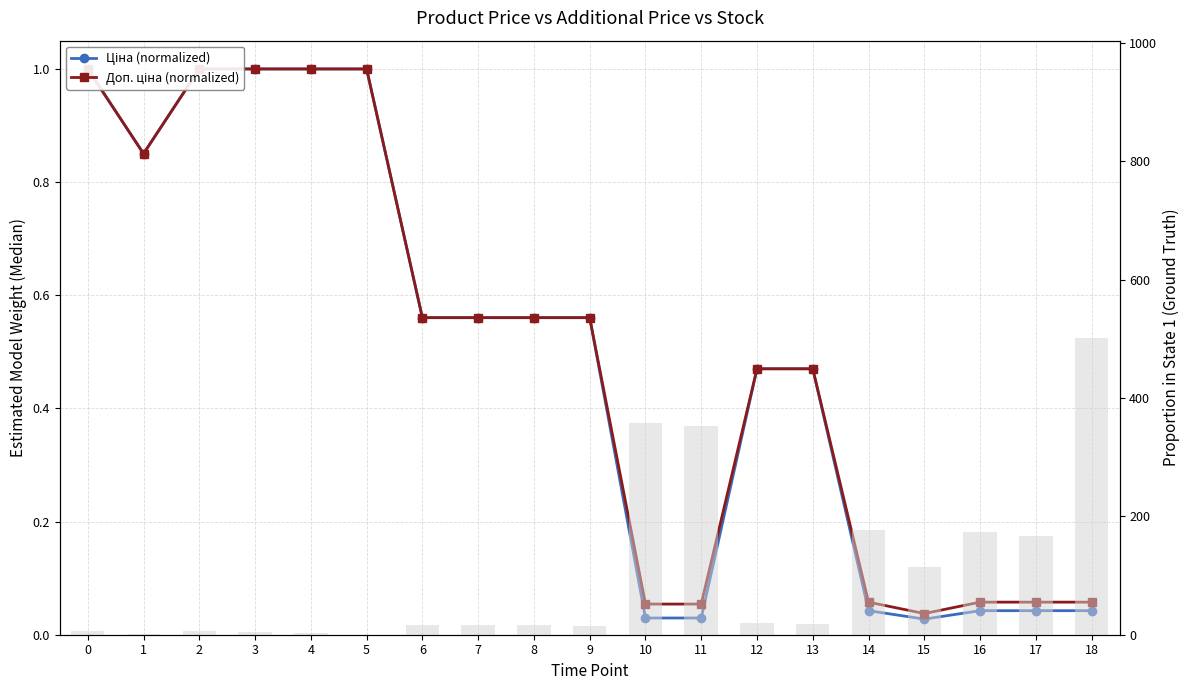

What is the highest value of the Доп. ціна (normalized) series?

1.0